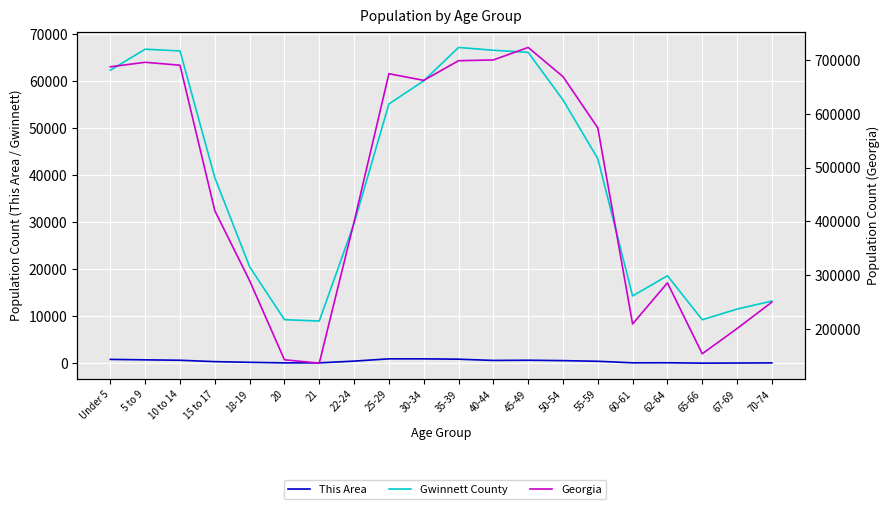

Between 40-44 and 62-64, which series saw the biggest shift?

Georgia